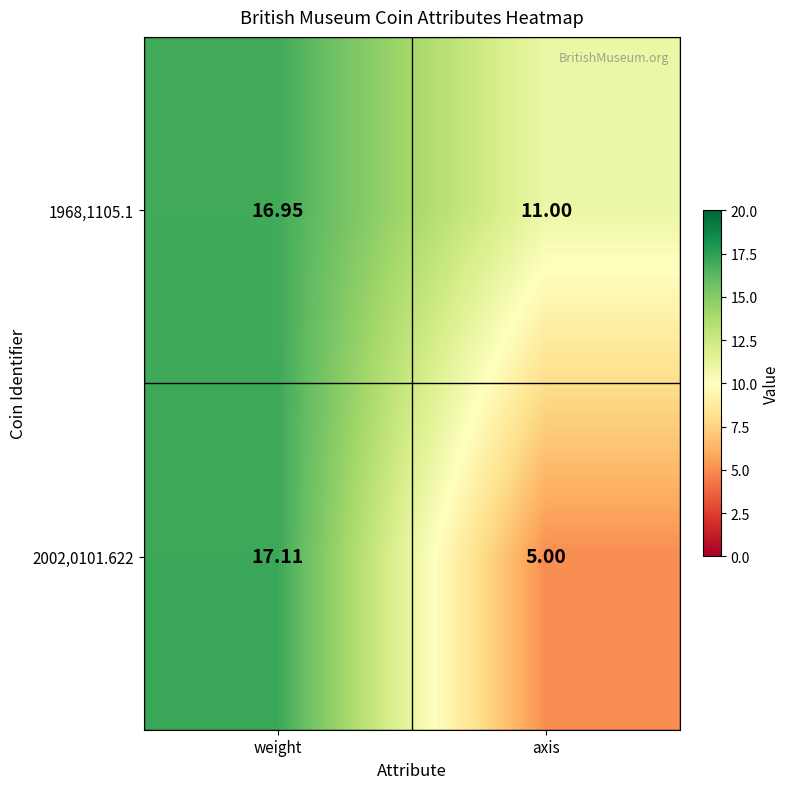

Which category has the lowest value across all series?

axis